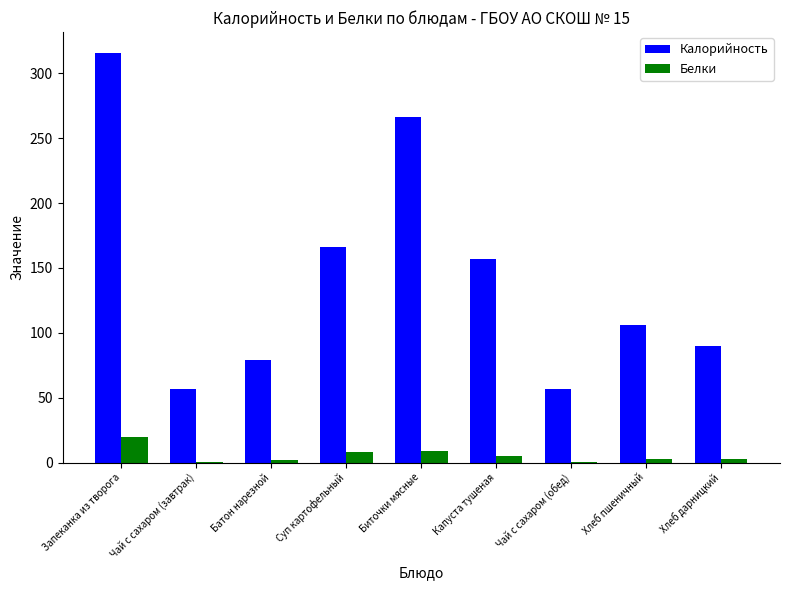

At which category is the sum across all series the highest?

Запеканка из творога